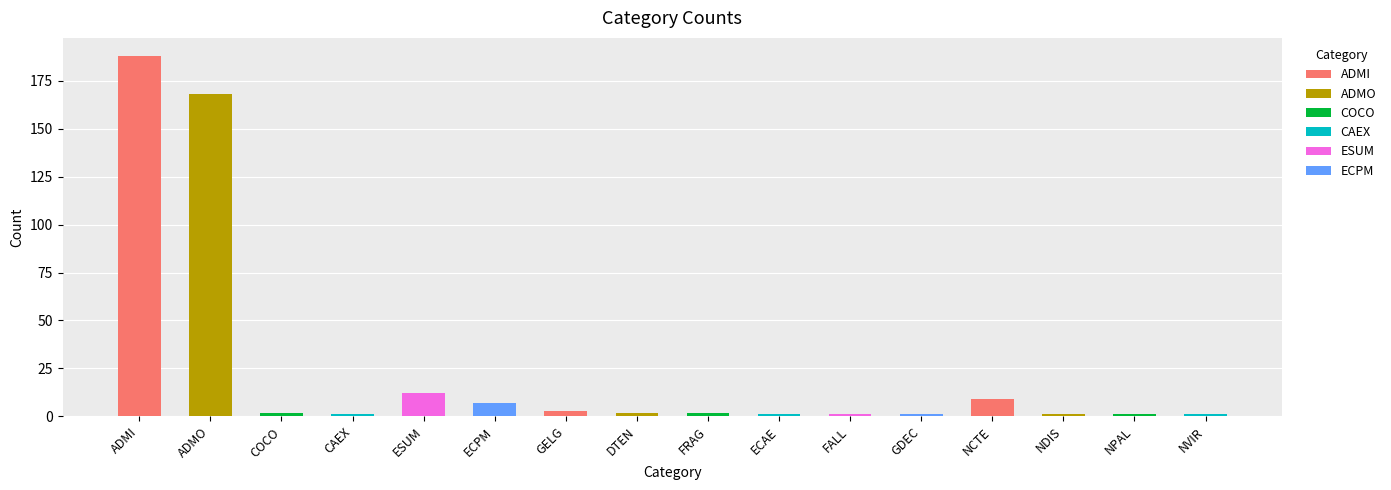

What is the sum of the values at ECPM and GELG?

10